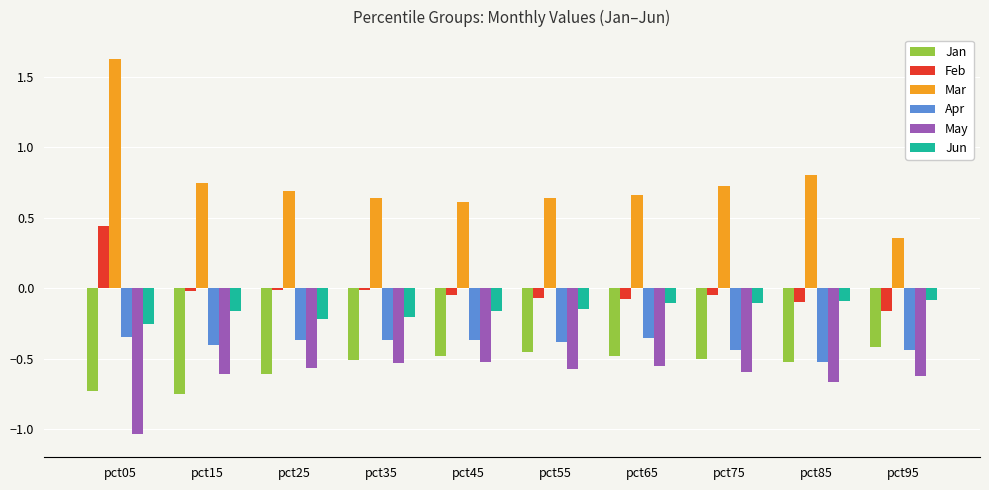

What is the sum of all Jun values?

-1.5